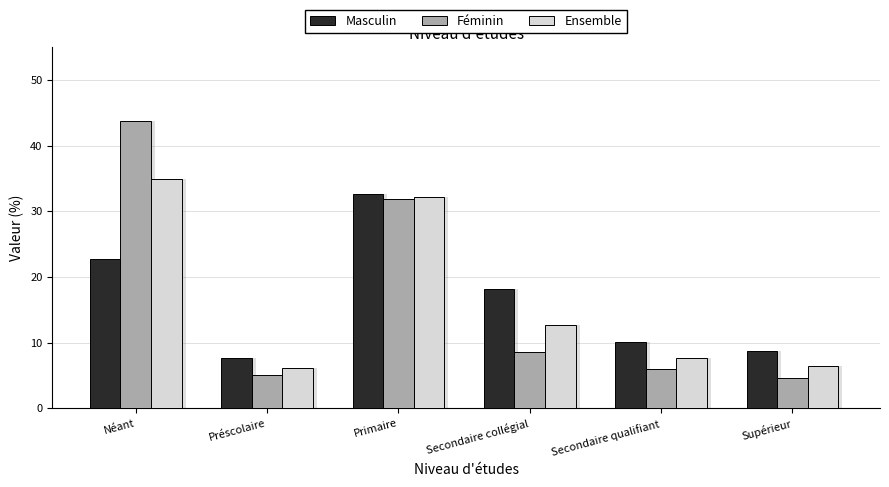

How many data points in Féminin are less than 8?

3